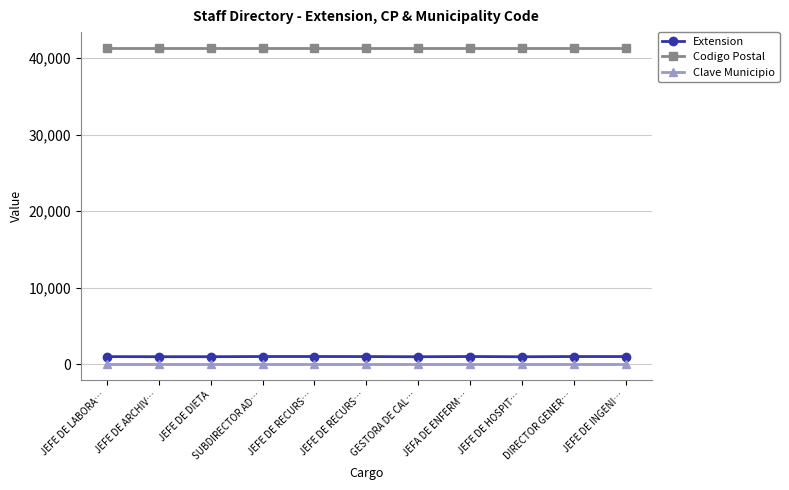

How many series are shown in this chart?

3